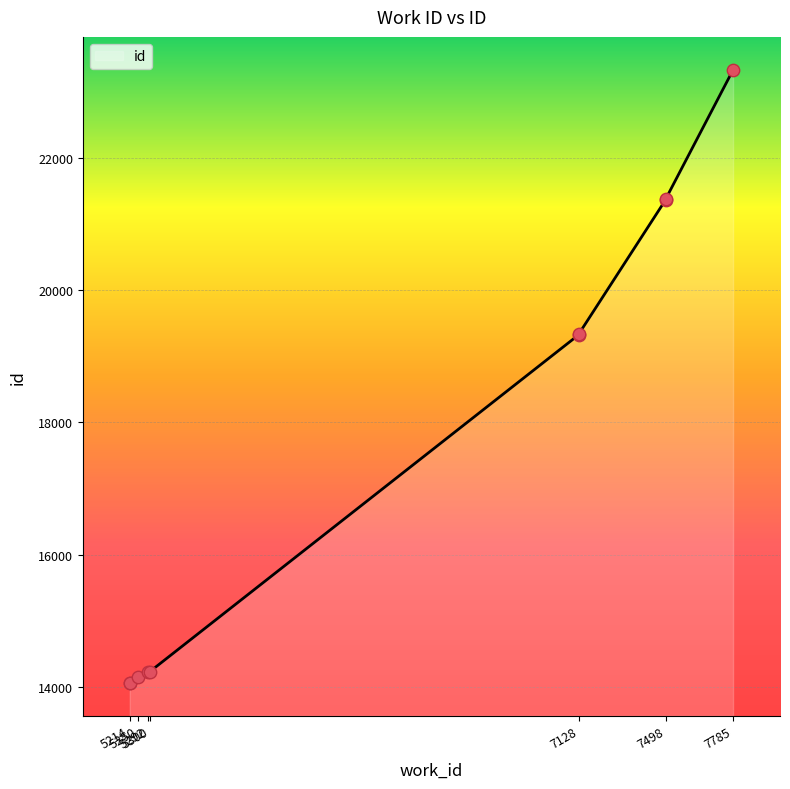

What is the ratio of the value at 5292 to the value at 7498?

0.7